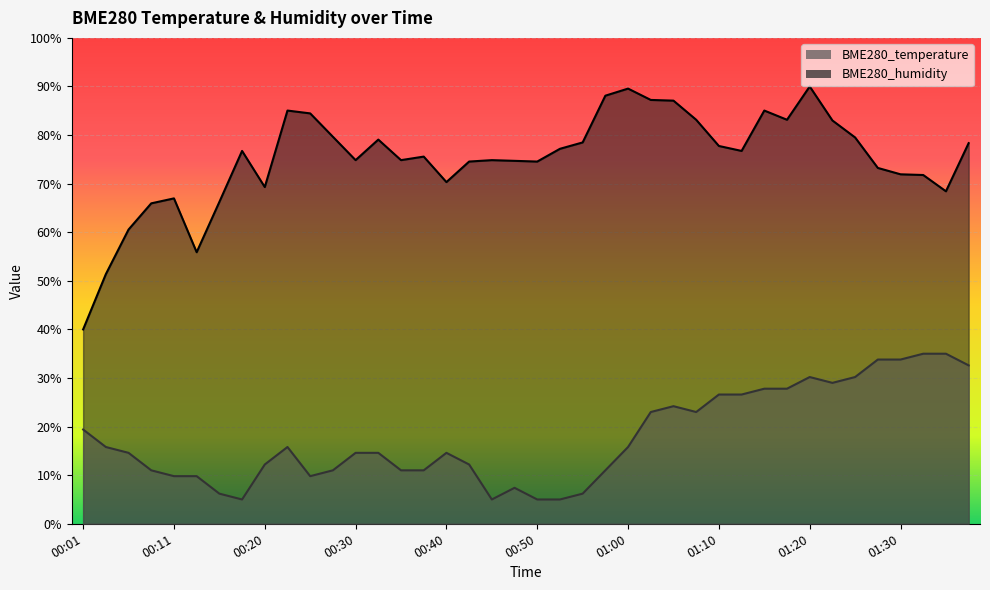

Where is the first local minimum for BME280_temperature?

00:18